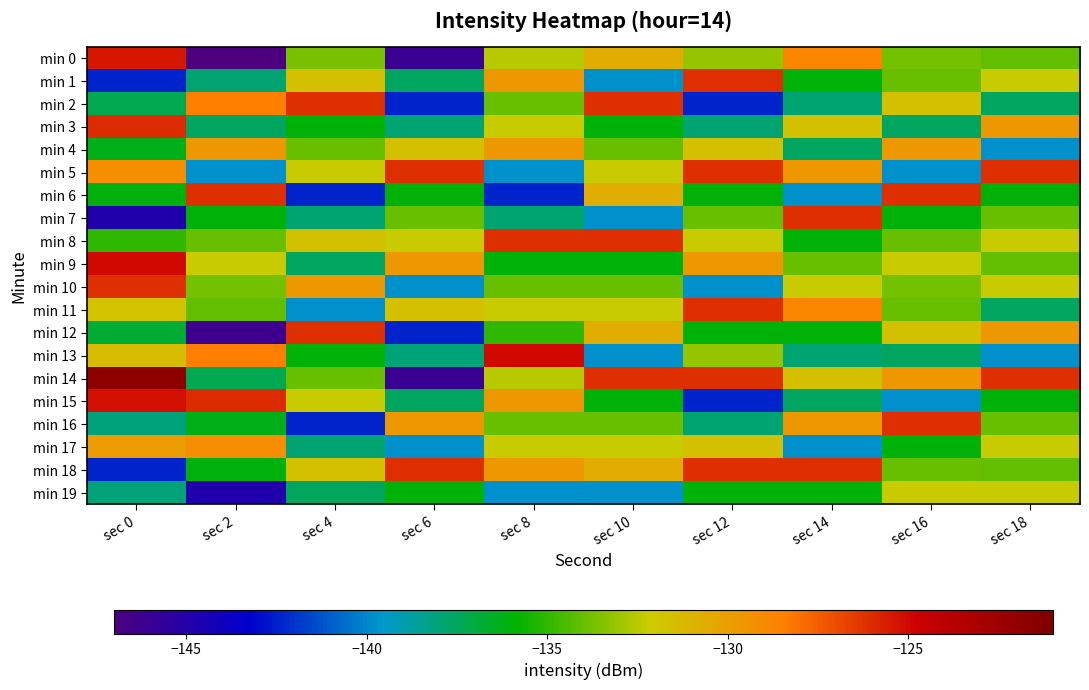

Which series has the widest spread of values?

min 14